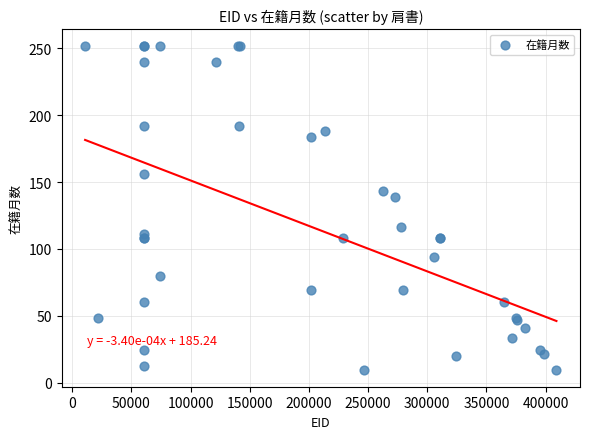

What Y value in the scatter plot is closest to 130?

139